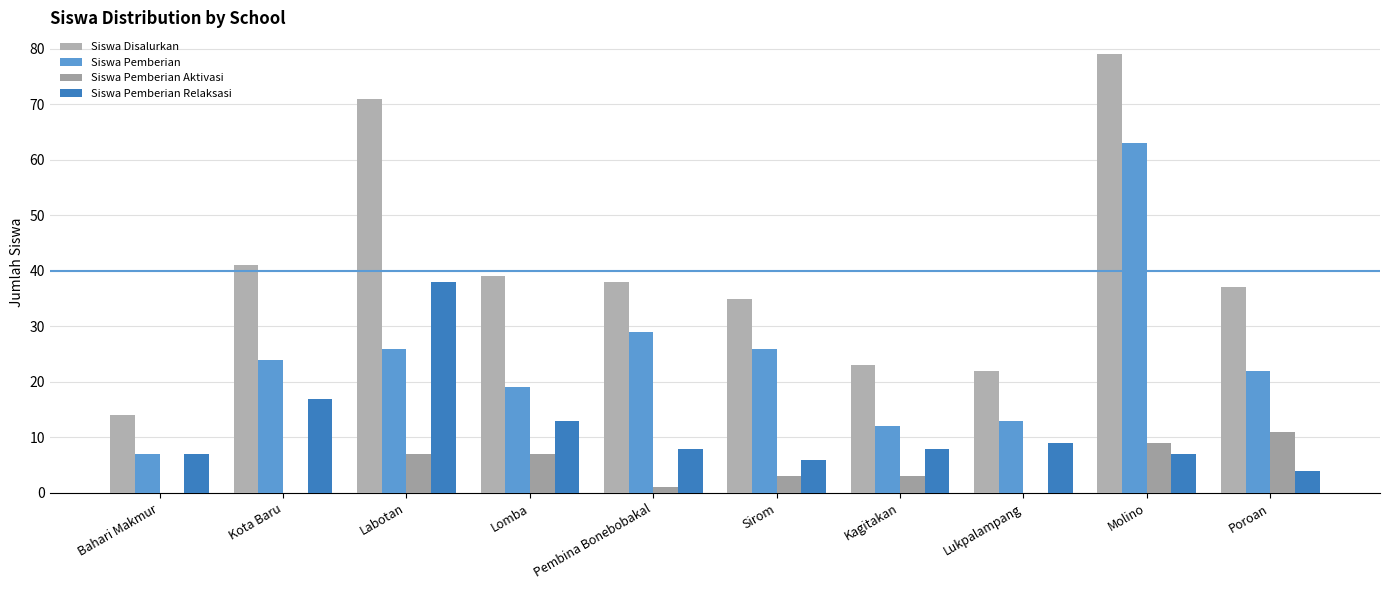

What is the total value across all series at Lukpalampang?

44